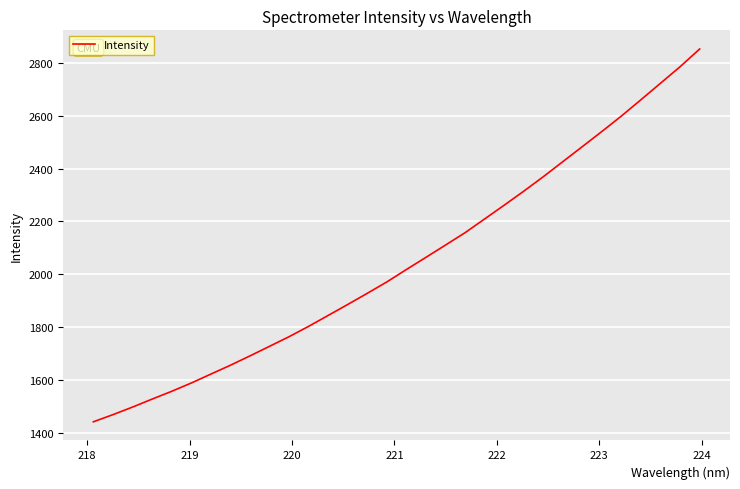

What is the difference between the maximum and minimum values?

1412.9